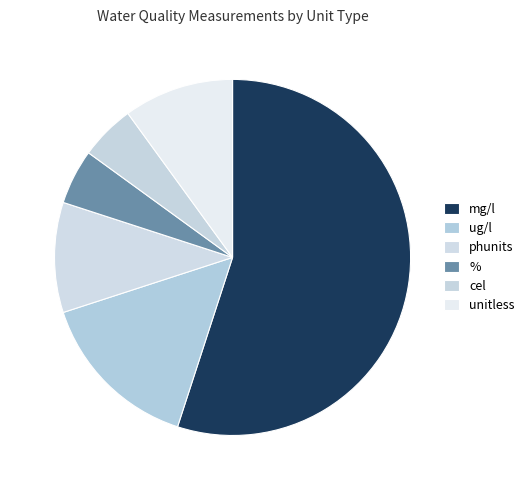

What is the change in value from phunits to %?

-1